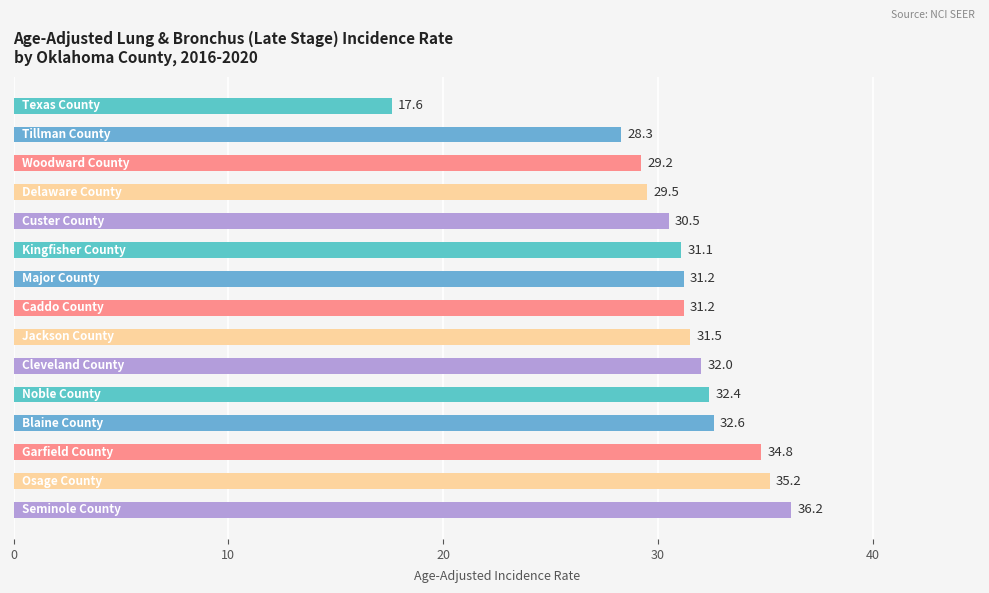

What is the minimum value shown in the chart?

17.6